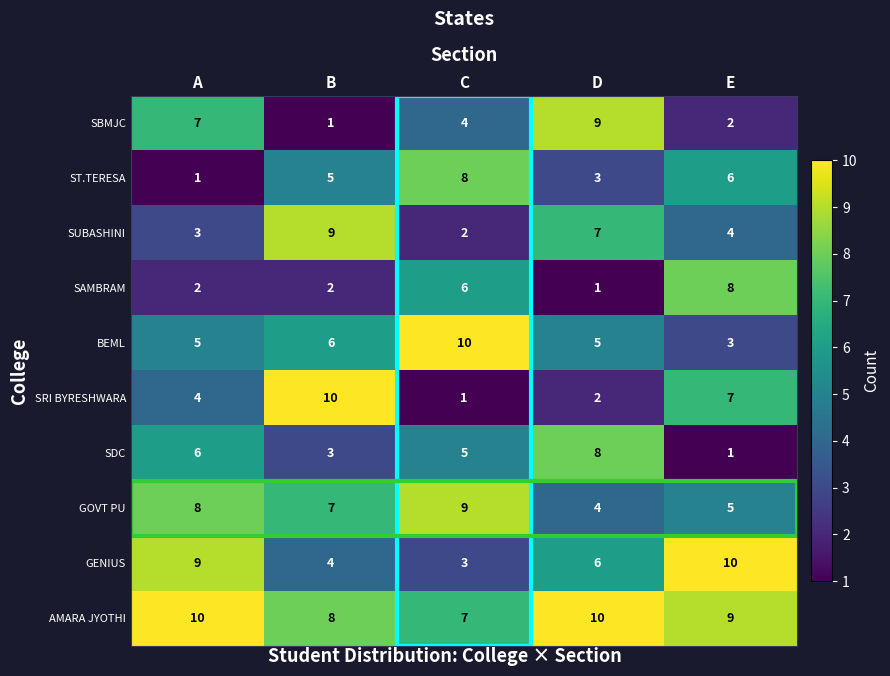

What is the sum of all SDC values?

23